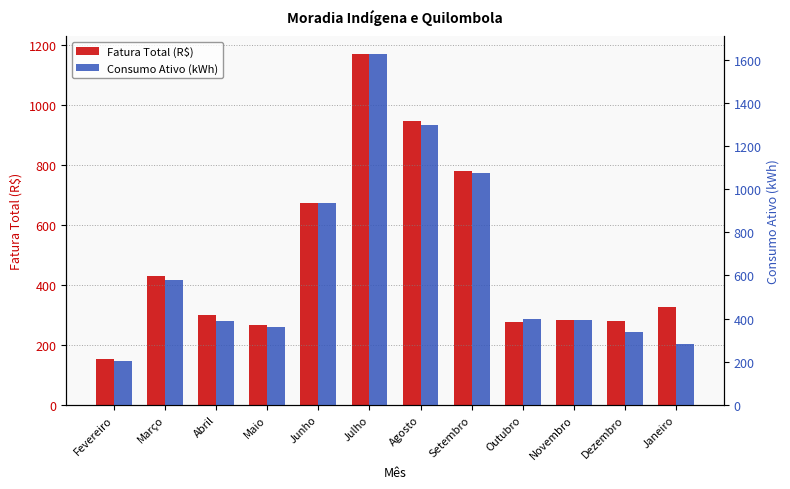

Which series changed the most between Abril and Novembro?

Fatura Total (R$)